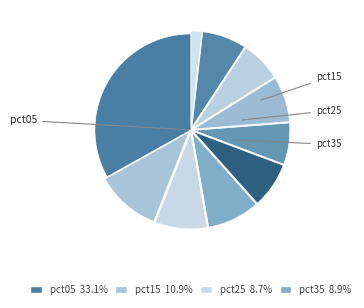

How many slices are in this pie chart?

10